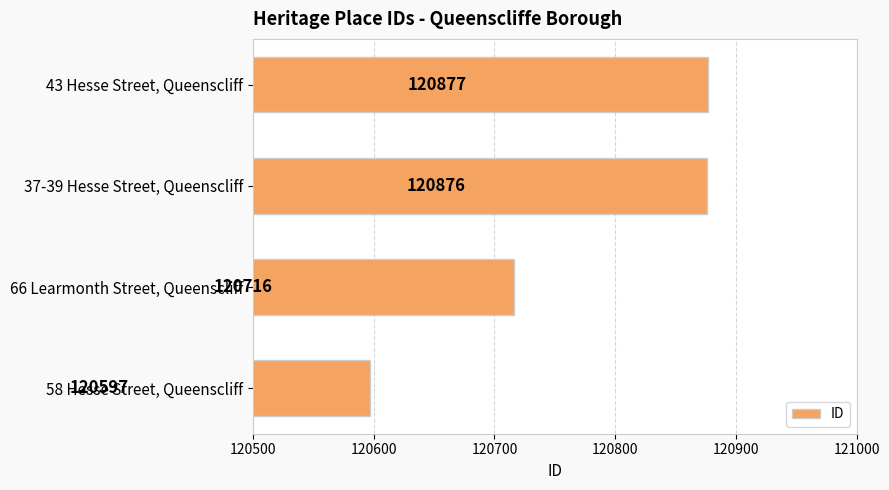

Where is the data nearest to the value 120737?

66 Learmonth Street, Queenscliff